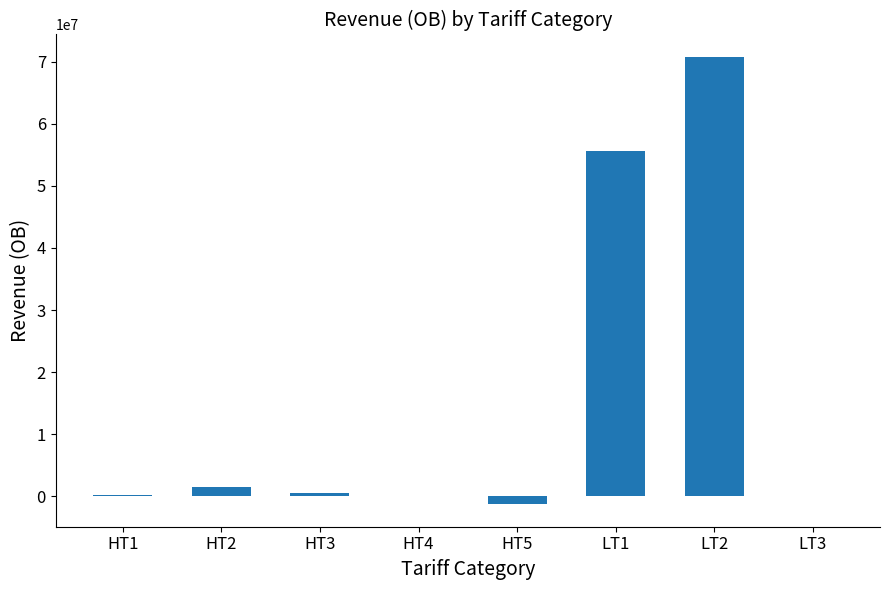

How many distinct data groups are displayed?

1